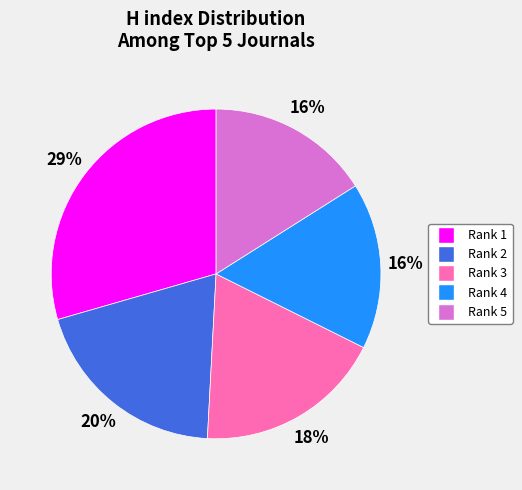

Is there any slice that represents more than half of the pie?

No